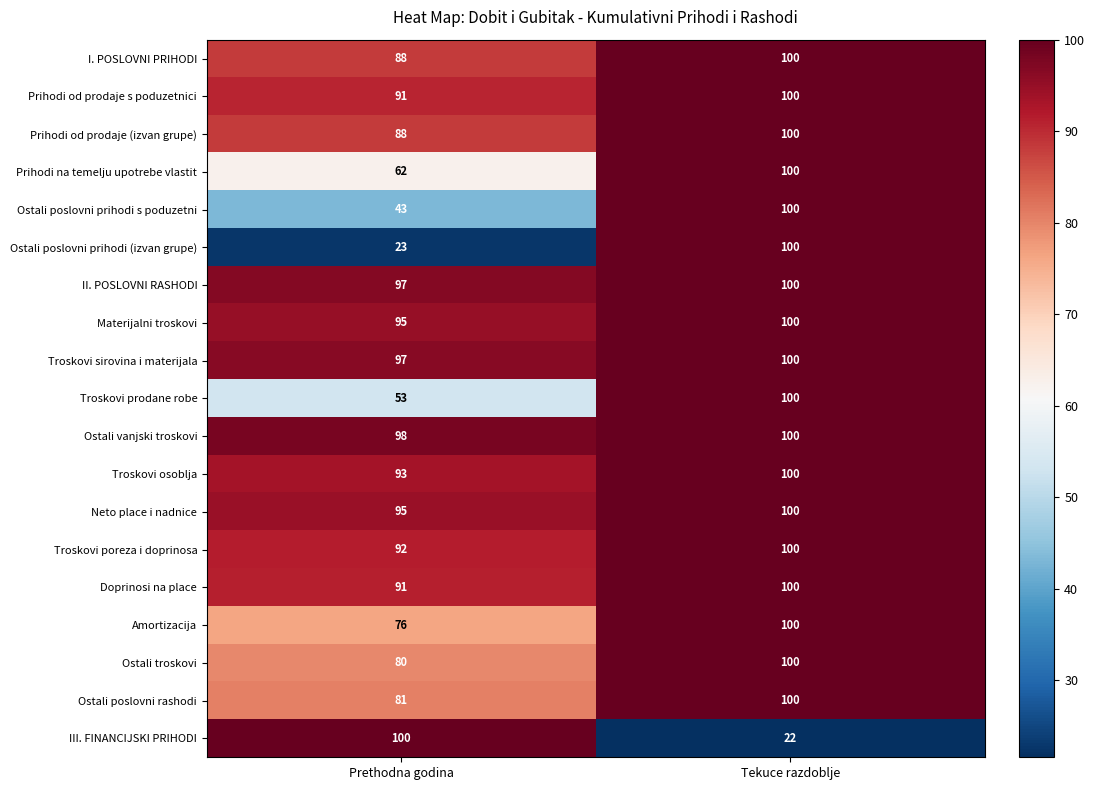

At which label is Ostali troskovi closest to 90?

Prethodna godina